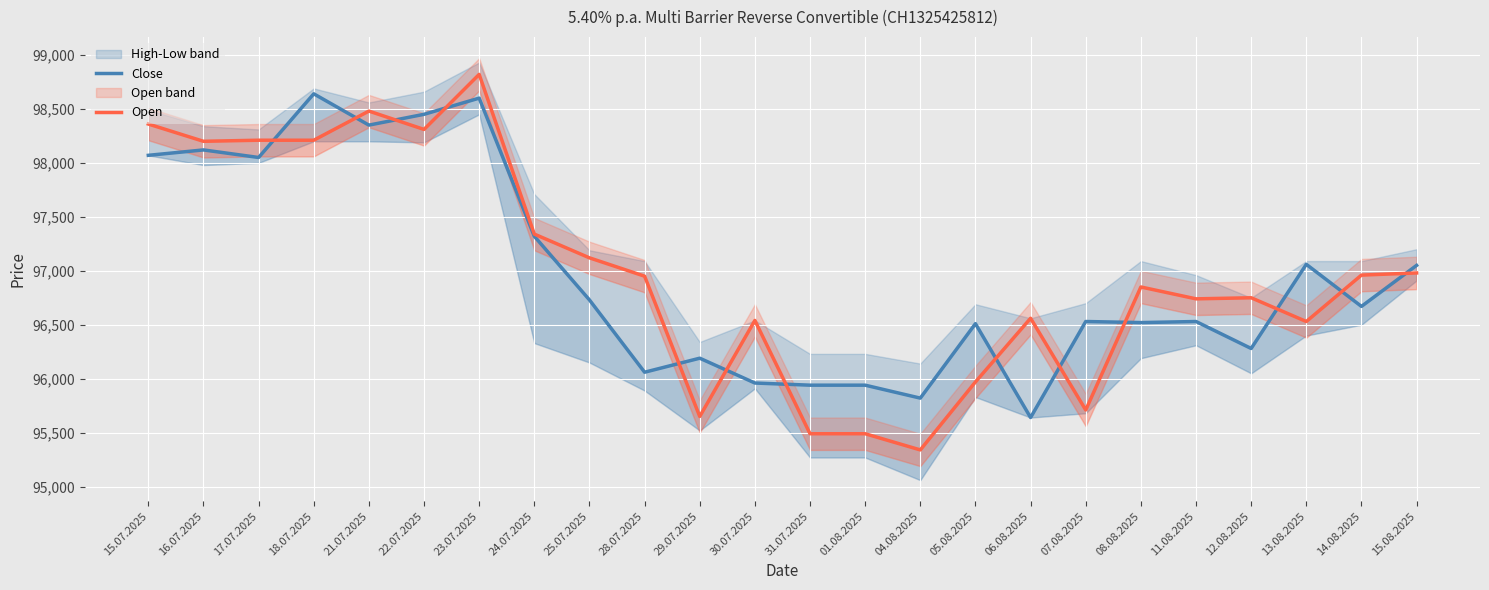

Reading left to right, what are all the values shown in this chart?

Close: 15.07.2025=98070	16.07.2025=98120	17.07.2025=98050	18.07.2025=98640	21.07.2025=98350	22.07.2025=98450	23.07.2025=98600	24.07.2025=97320	25.07.2025=96730	28.07.2025=96060	29.07.2025=96190	30.07.2025=95960	31.07.2025=95940	01.08.2025=95940	04.08.2025=95820	05.08.2025=96510	06.08.2025=95640	07.08.2025=96530	08.08.2025=96520	11.08.2025=96530	12.08.2025=96280	13.08.2025=97060	14.08.2025=96670	15.08.2025=97050
Open: 15.07.2025=98360	16.07.2025=98200	17.07.2025=98210	18.07.2025=98210	21.07.2025=98480	22.07.2025=98310	23.07.2025=98820	24.07.2025=97340	25.07.2025=97120	28.07.2025=96950	29.07.2025=95650	30.07.2025=96540	31.07.2025=95490	01.08.2025=95490	04.08.2025=95340	05.08.2025=95970	06.08.2025=96560	07.08.2025=95710	08.08.2025=96850	11.08.2025=96740	12.08.2025=96750	13.08.2025=96530	14.08.2025=96960	15.08.2025=96980